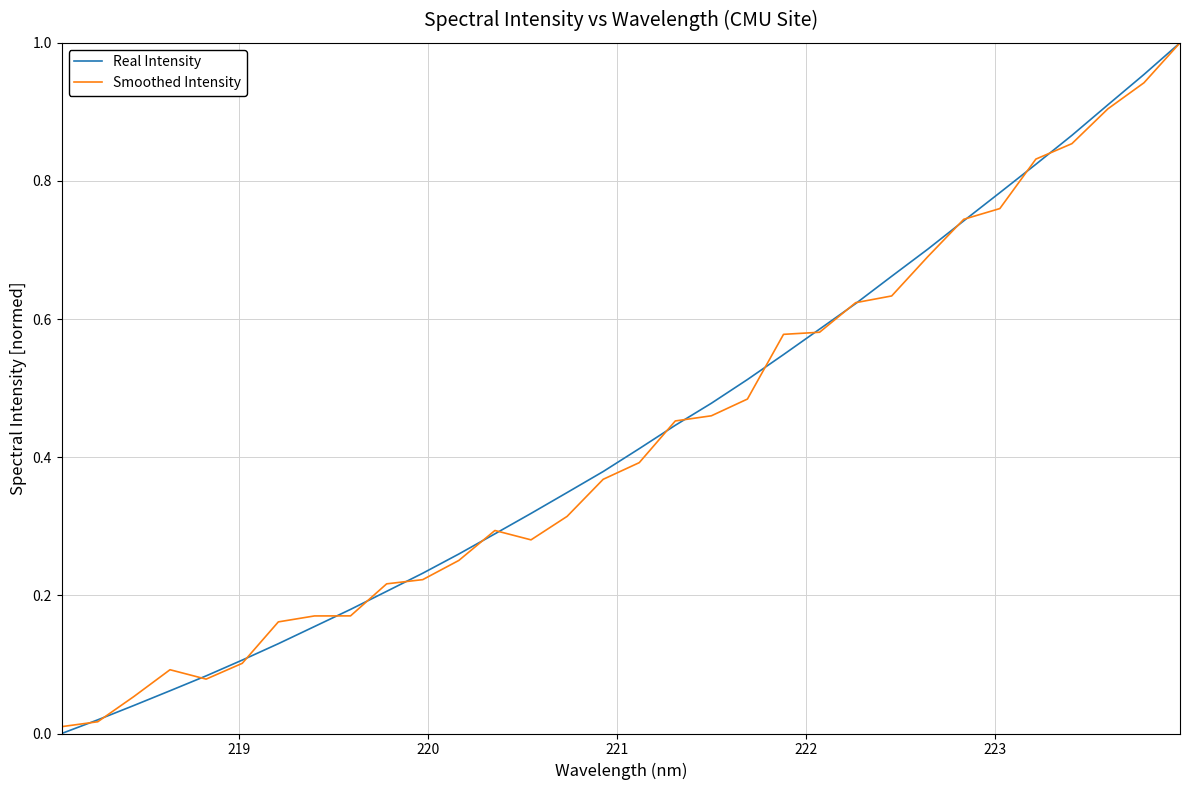

Is this an area chart (filled region under the line)?

No